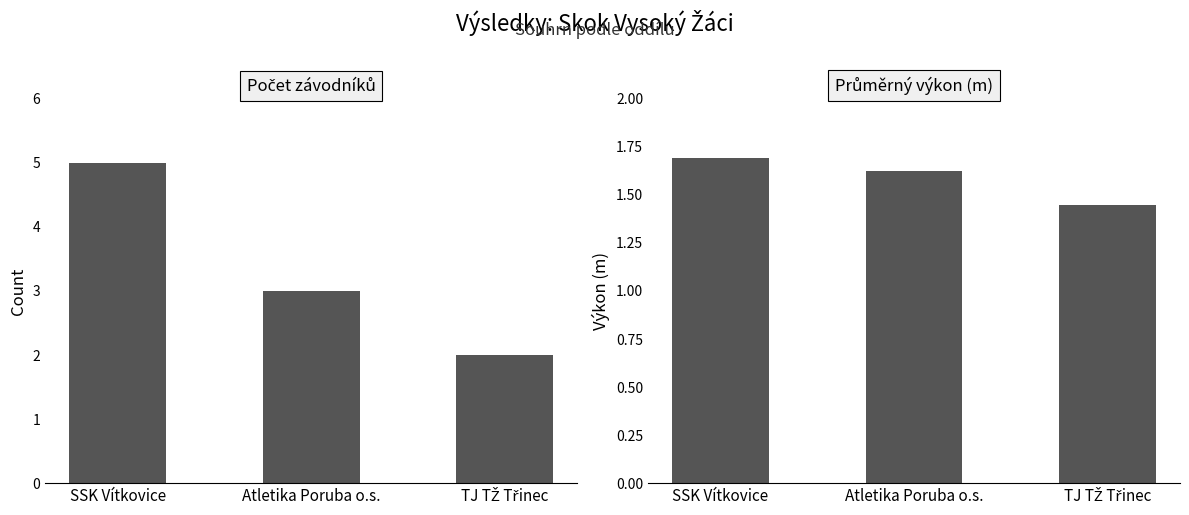

What is the difference between the maximum and second lowest values in the Průměrný výkon series?

0.1